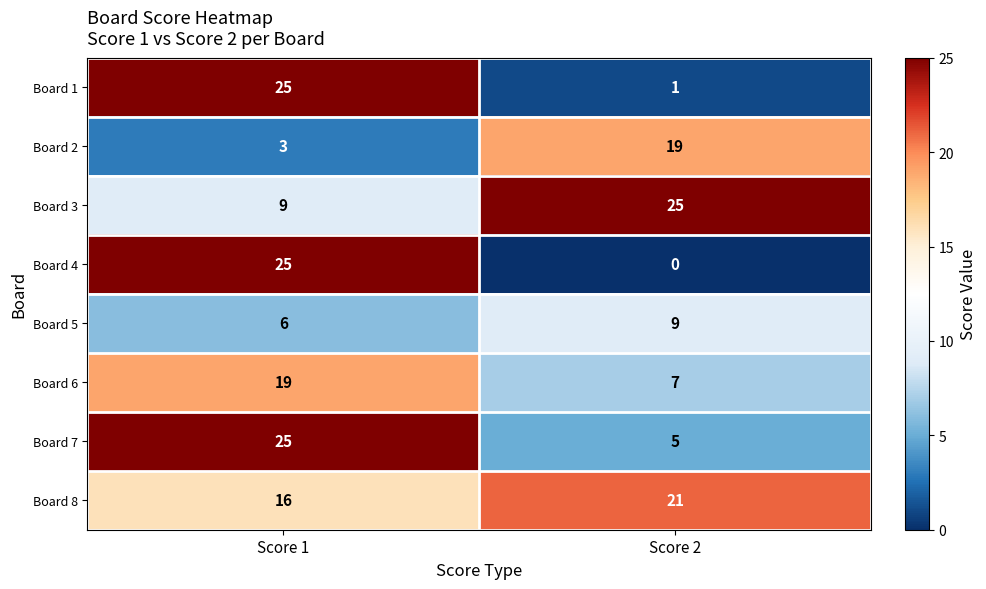

What is the sum of the Board 5 values at Score 2 and Score 1?

15